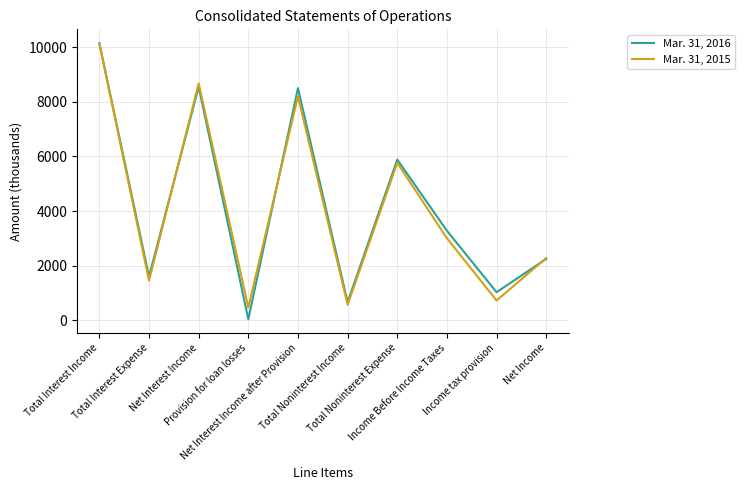

What is the average value of the Mar. 31, 2016 series?

4195